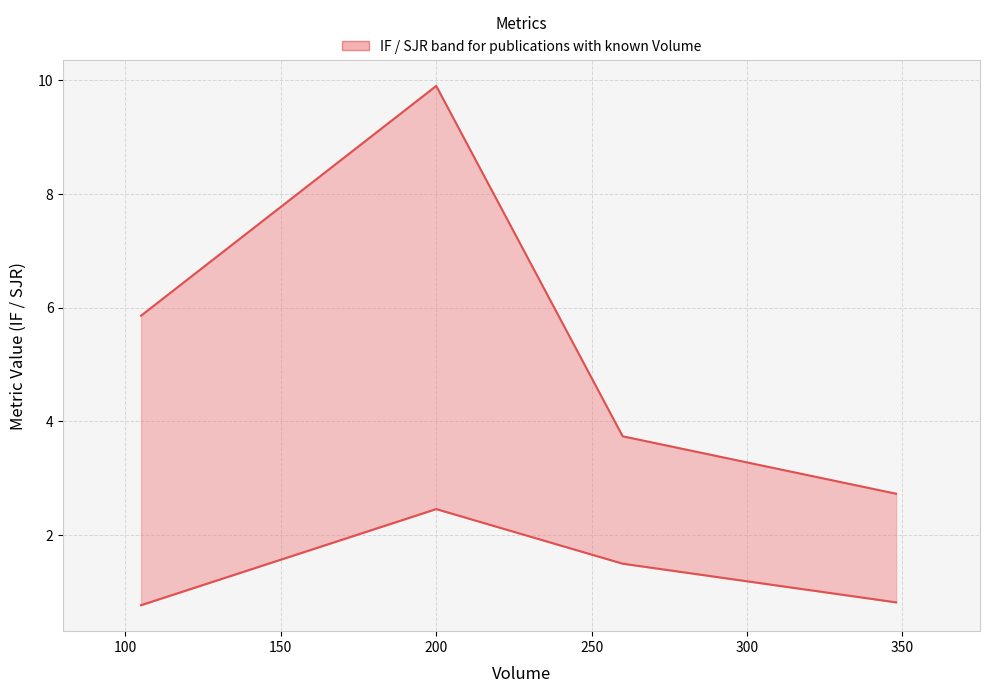

What is the minimum value for IF?

2.7